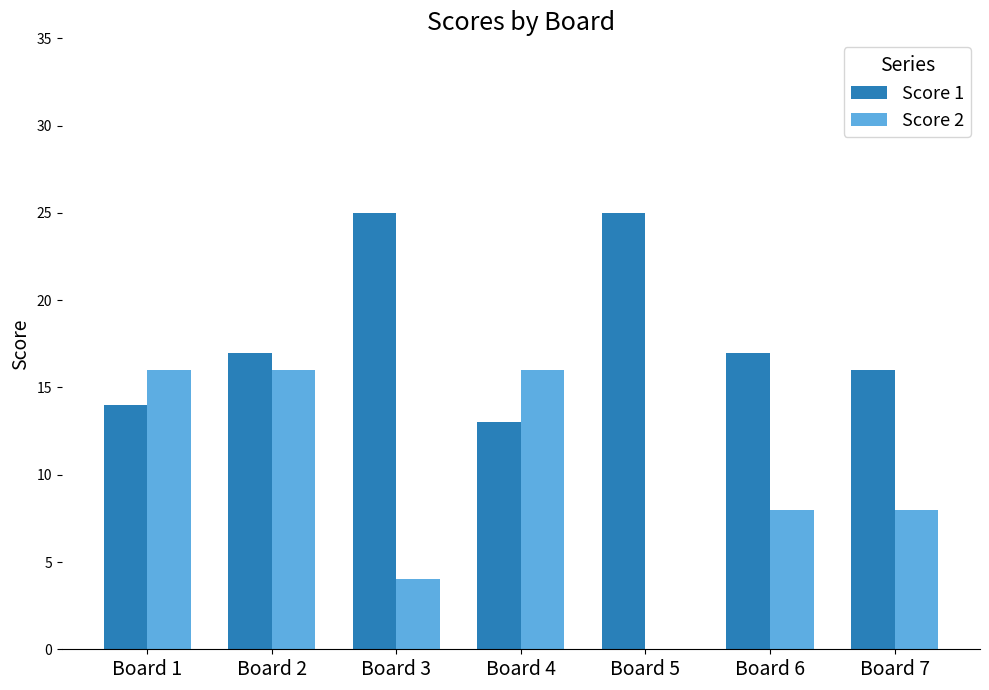

What is the sum of all Score 1 values?

127